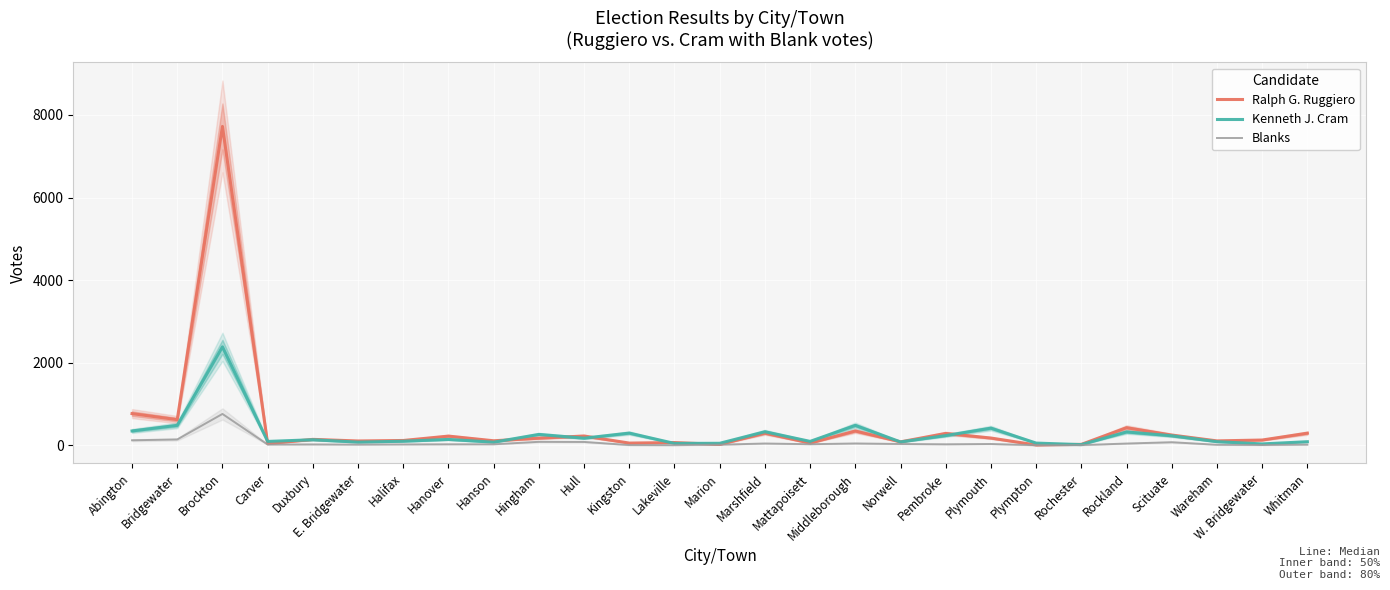

At which category does Kenneth J. Cram reach its first local peak?

Brockton